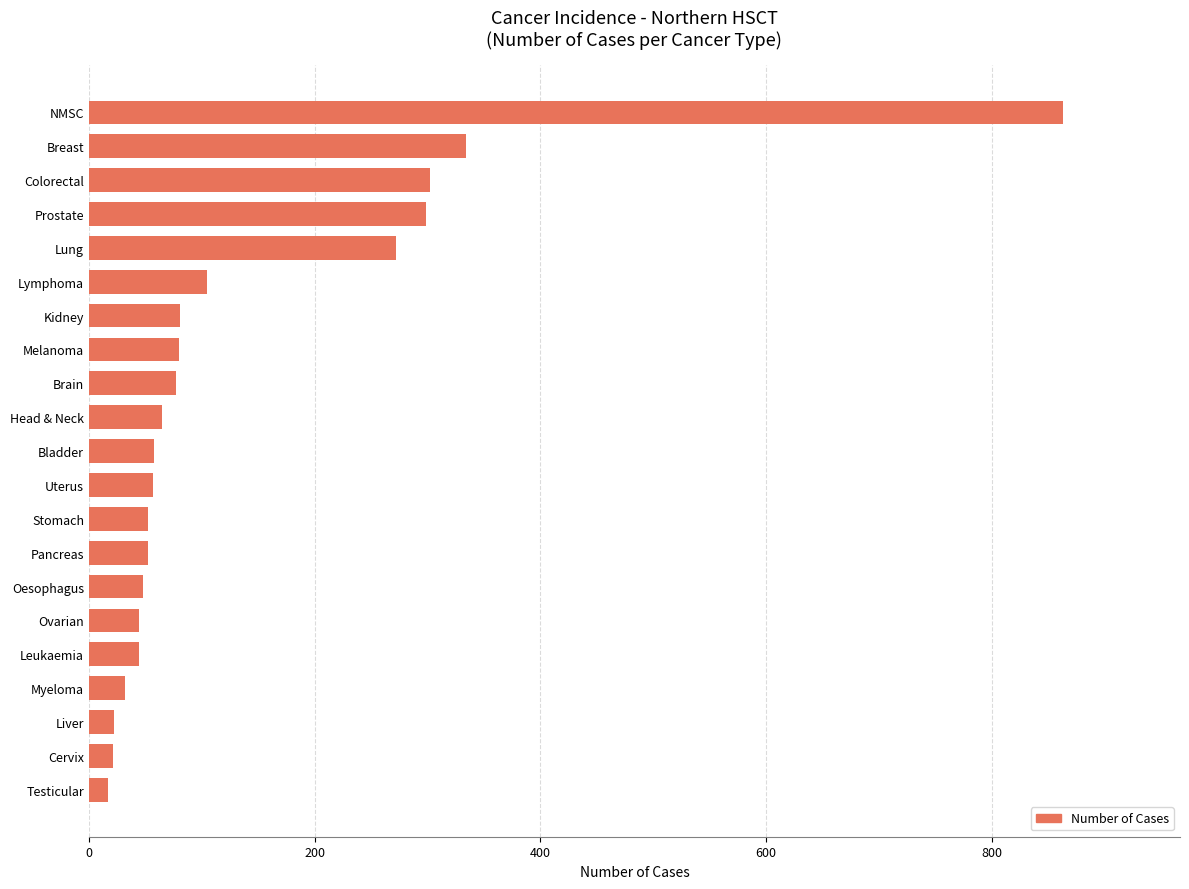

What is the maximum value shown in the chart?

863